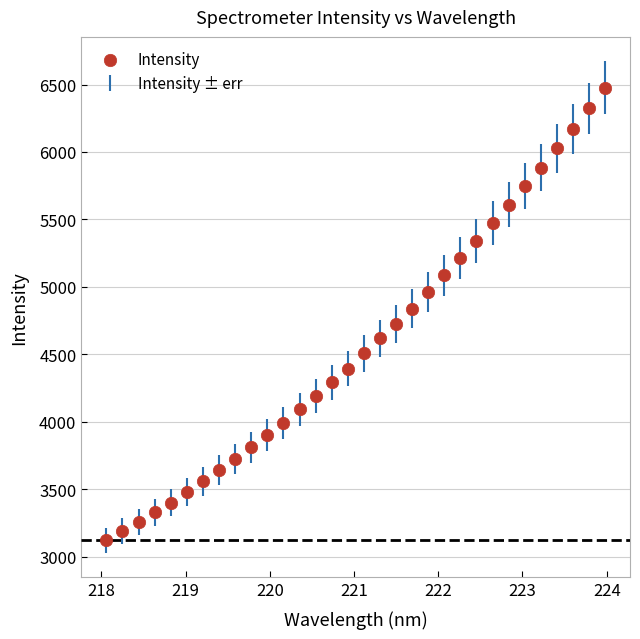

What is the range of X values (max minus min)?

5.9